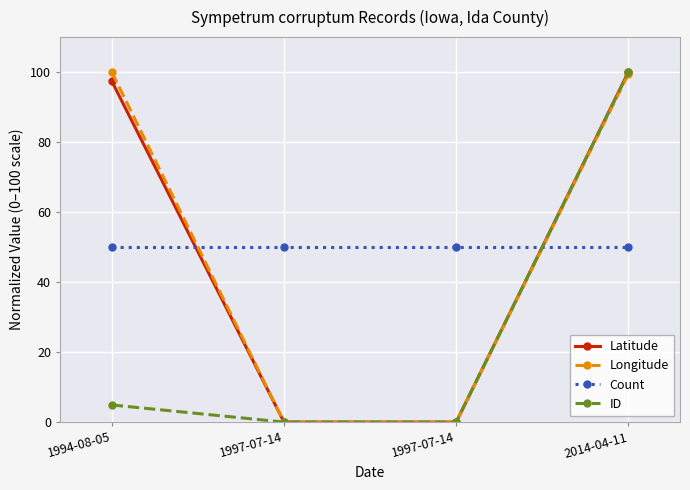

Between 1994-08-05 and 2014-04-11, which is larger?

2014-04-11